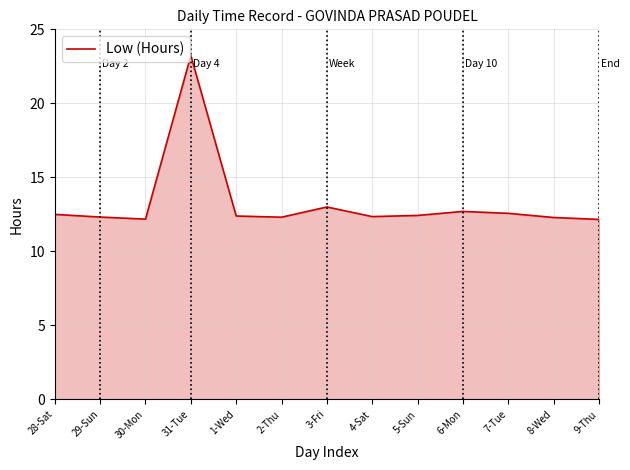

What is the difference between the maximum and minimum values?

11.1